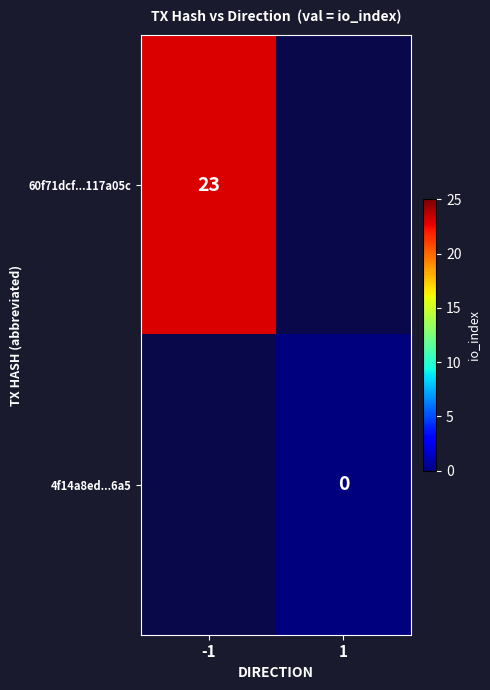

Is it true that 60f71dcf...117a05c equals 32 at -1?

False